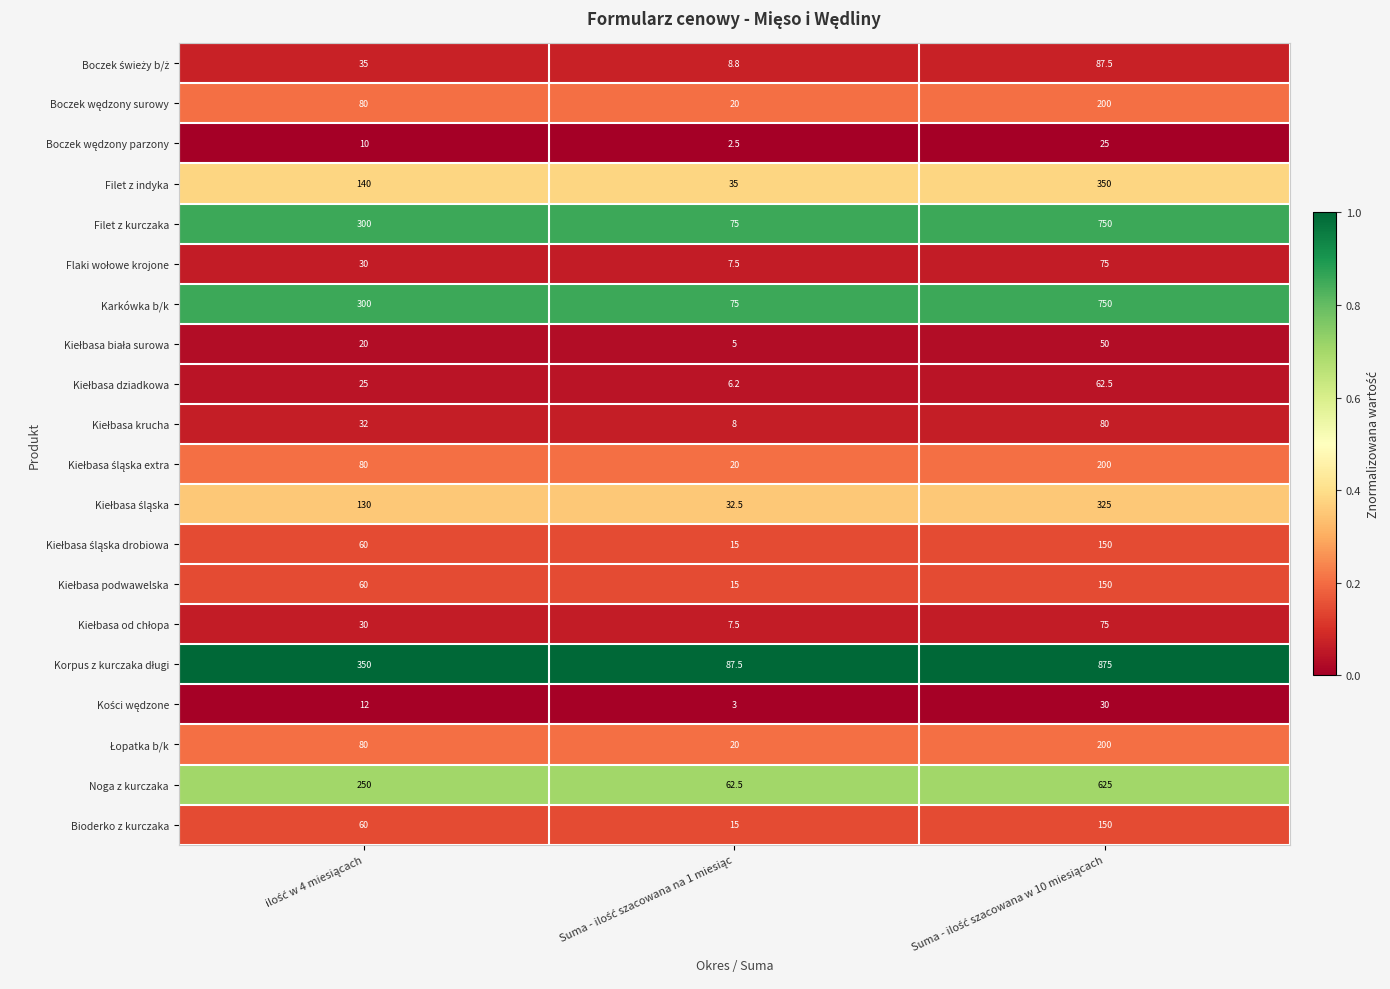

What is the maximum value shown in the chart?

875.0